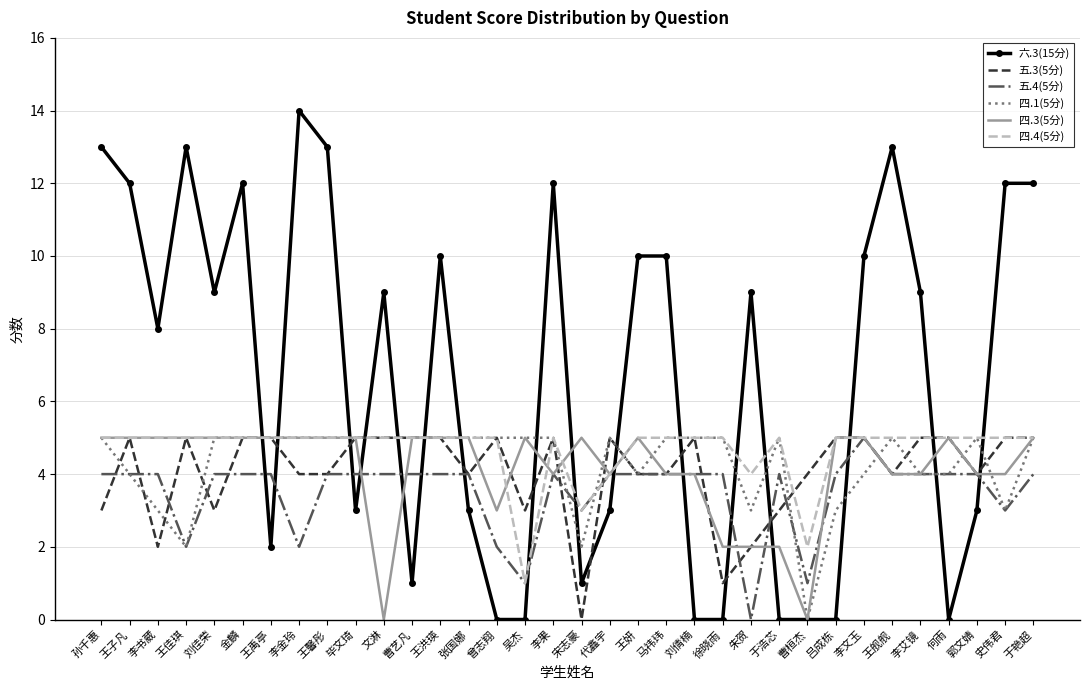

Count the number of data series in this chart.

6